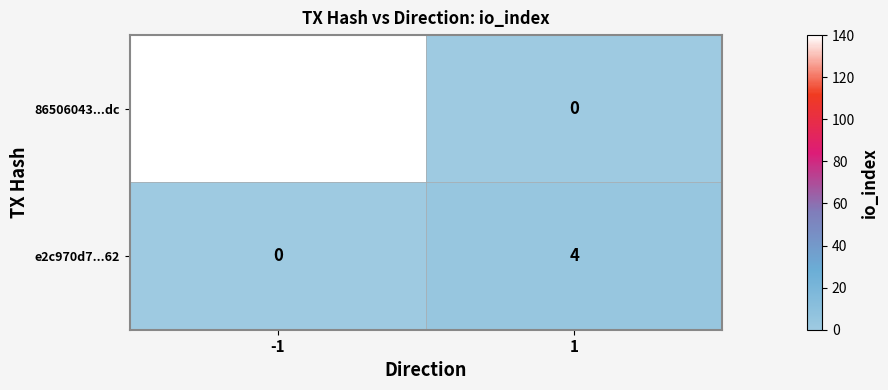

Which series has the largest range (max minus min)?

86506043...dc